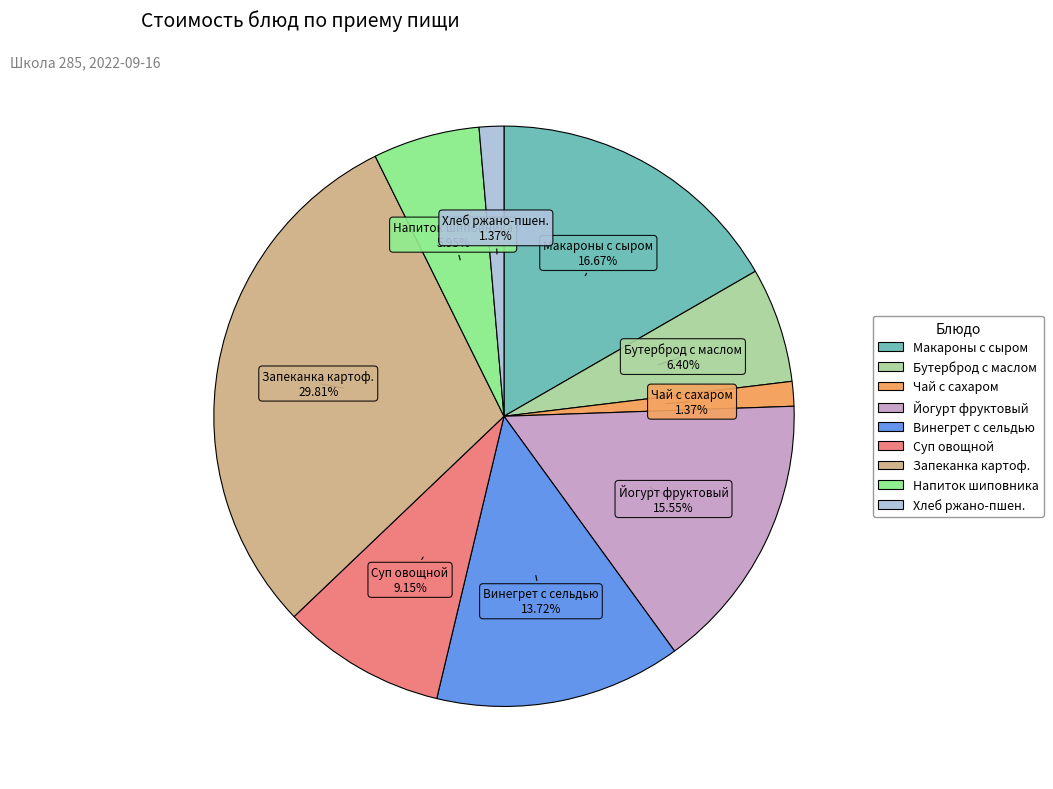

Is there a majority slice in this chart?

No